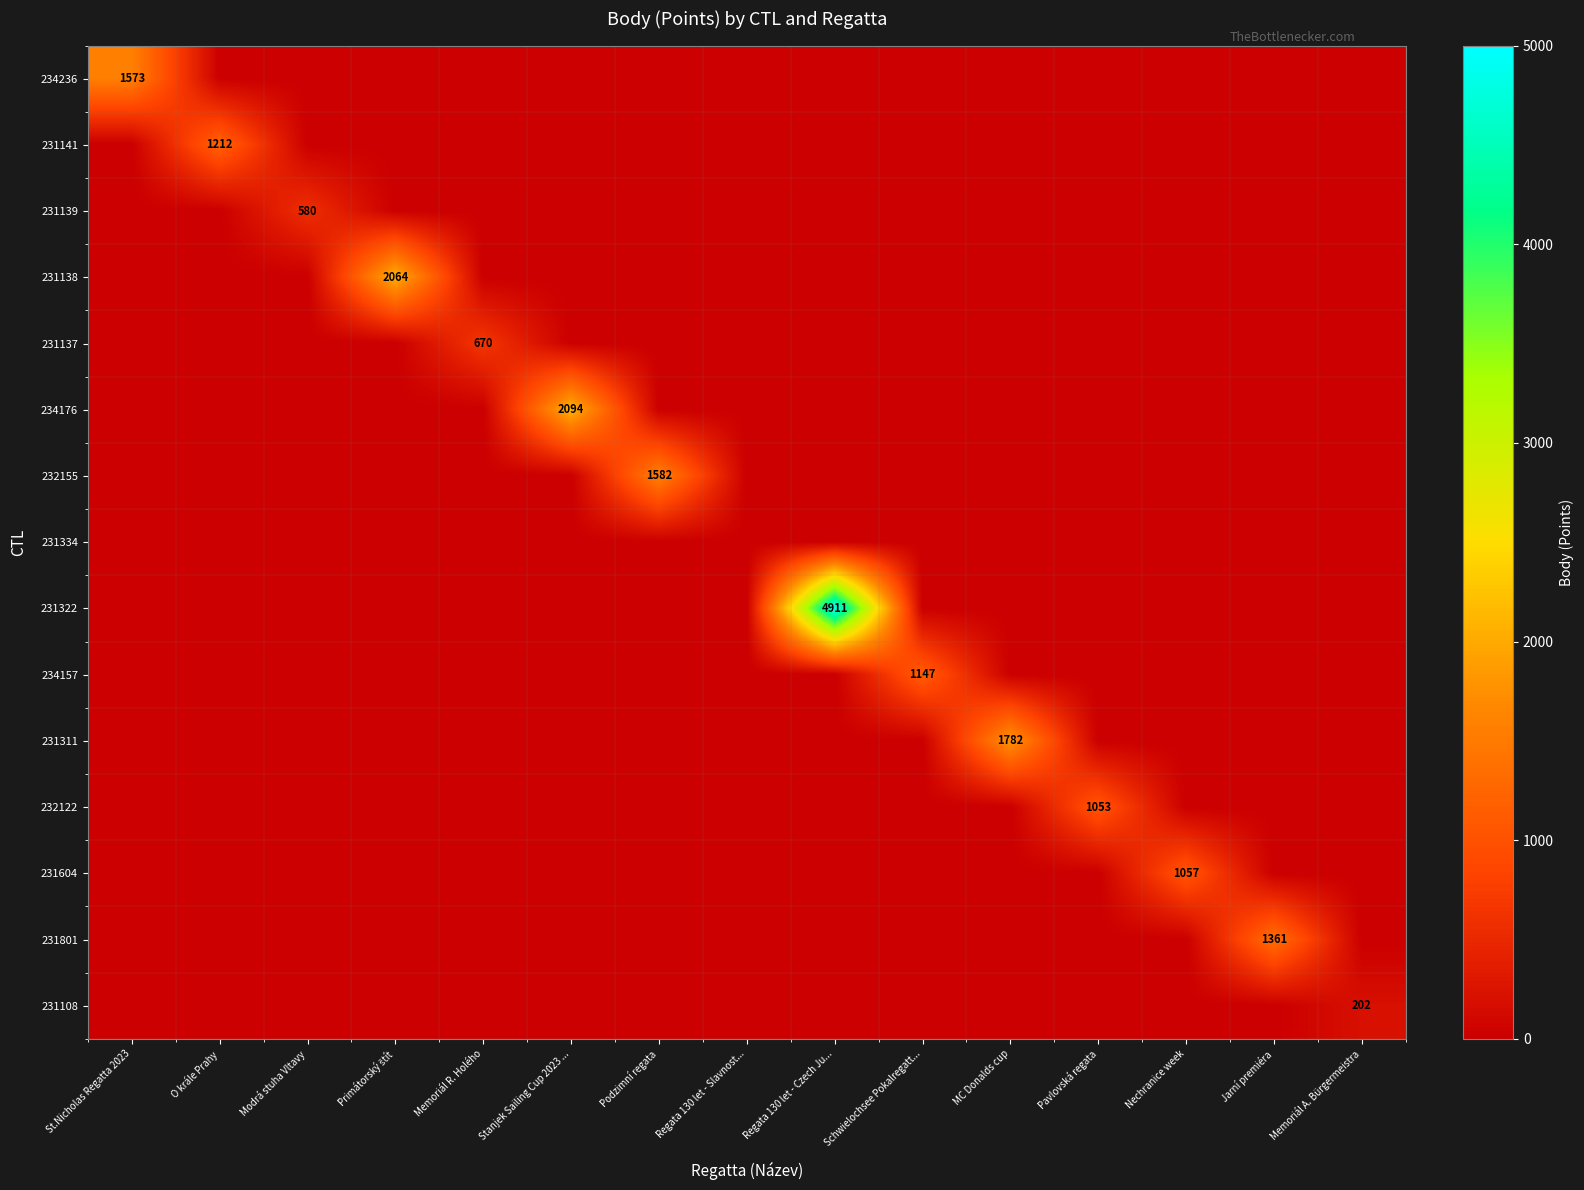

The value of 234236 at Regata 130 let - Slavnost... is 0. True or false?

True